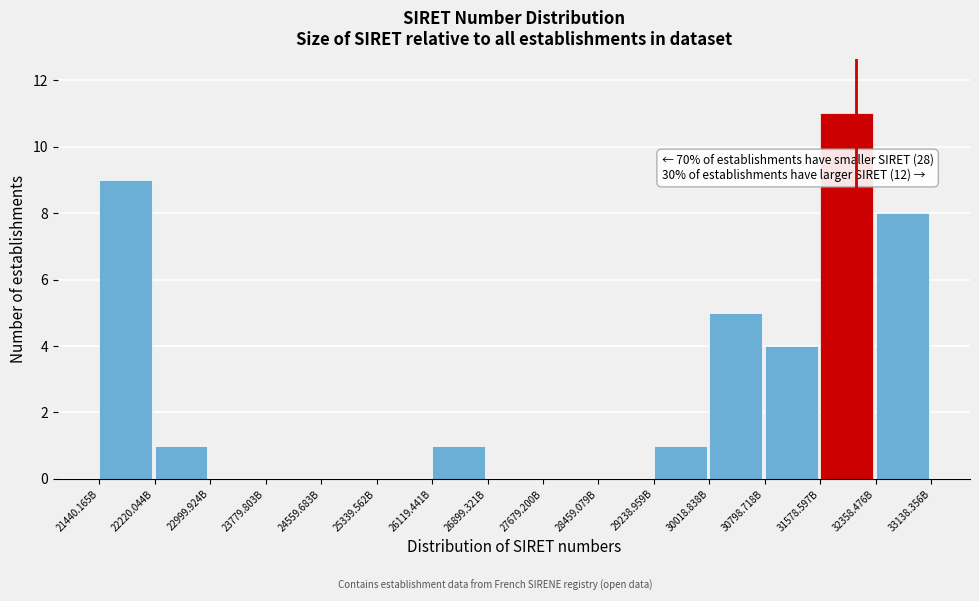

Reading left to right, extract all data points from this chart.

21440.165B=9	22220.044B=1	22999.924B=0	23779.803B=0	24559.683B=0	25339.562B=0	26119.441B=1	26899.321B=0	27679.200B=0	28459.079B=0	29238.959B=1	30018.838B=5	30798.718B=4	31578.597B=11	32358.476B=8